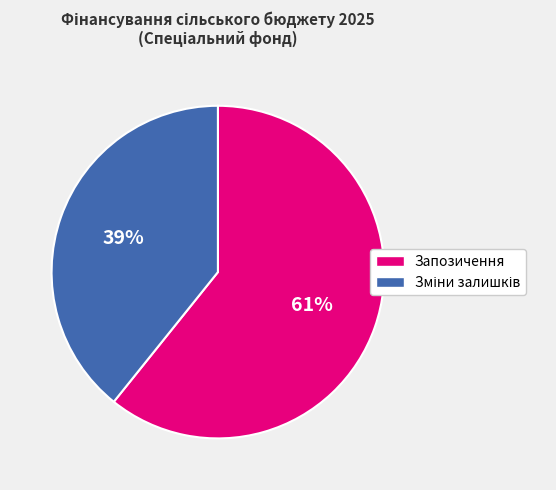

Is it true that Запозичення is 61% of the pie?

True